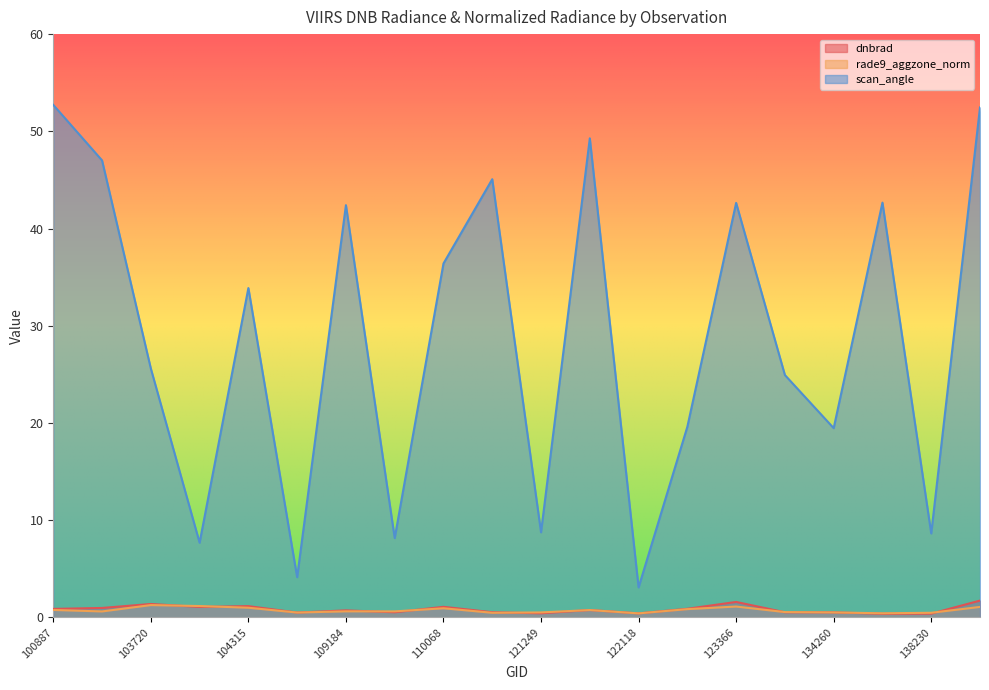

What is the value of the scan_angle point at the 16th from the left?

24.9